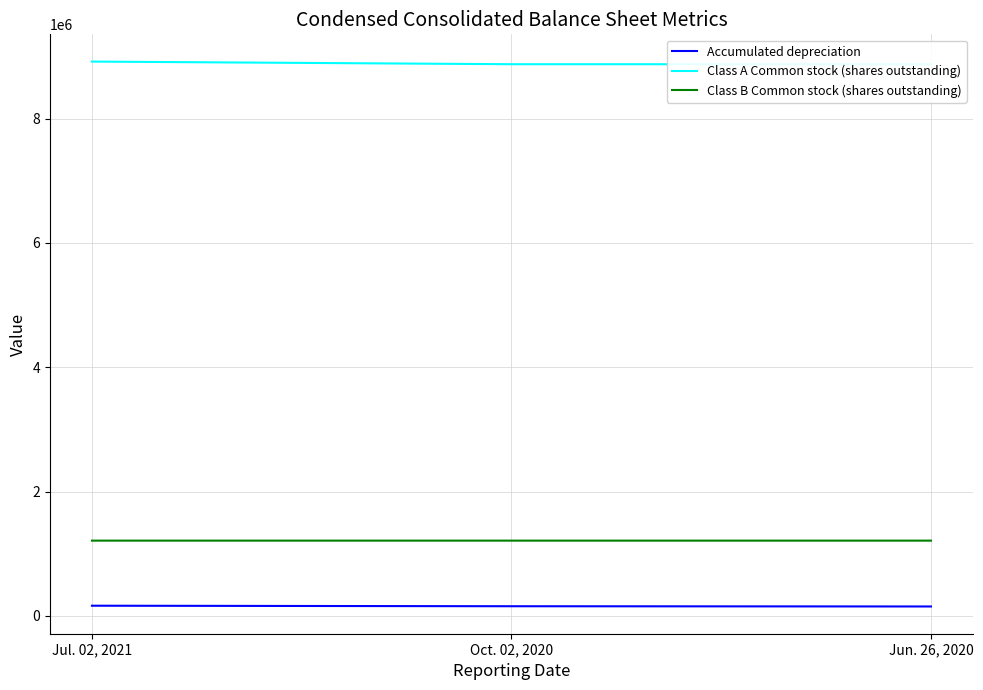

Reading right to left, list all the values displayed in this chart.

Accumulated depreciation: Jun. 26, 2020=152646	Oct. 02, 2020=156541	Jul. 02, 2021=165017
Class A Common stock (shares outstanding): Jun. 26, 2020=8873197	Oct. 02, 2020=8873235	Jul. 02, 2021=8915636
Class B Common stock (shares outstanding): Jun. 26, 2020=1211602	Oct. 02, 2020=1211564	Jul. 02, 2021=1211564